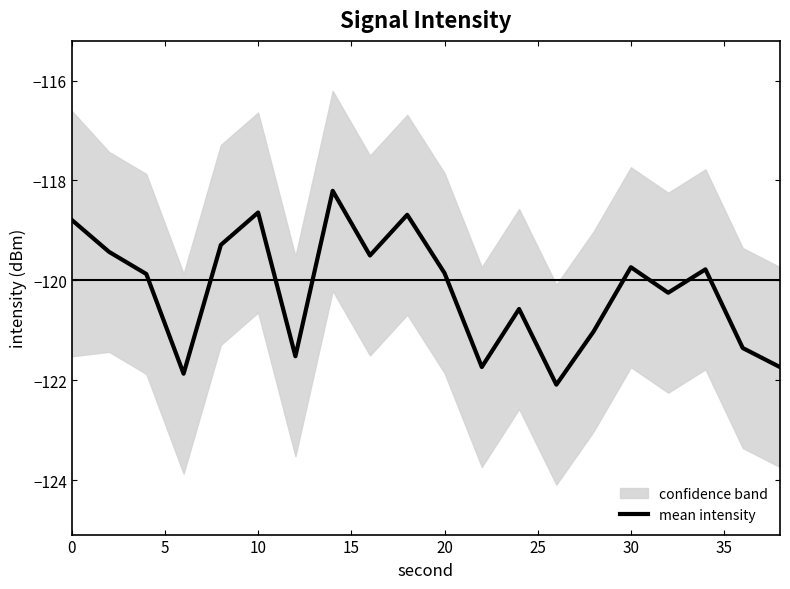

How many points are higher than both their immediate neighbors (excluding endpoints)?

6